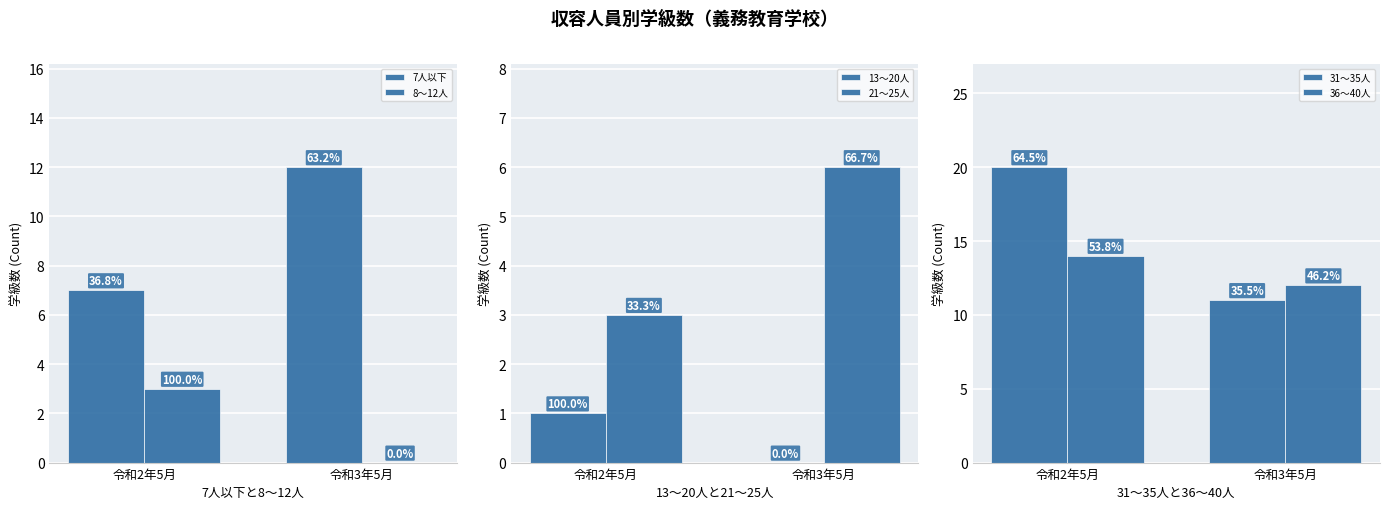

Read the 7人以下 value at 令和2年5月.

7